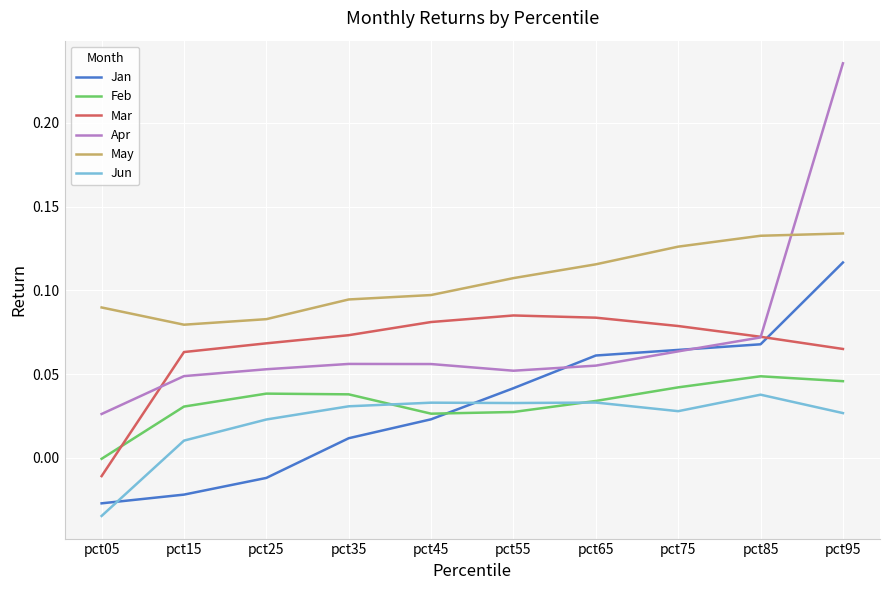

True or false: Jan has a value of -0.0 at pct15.

True